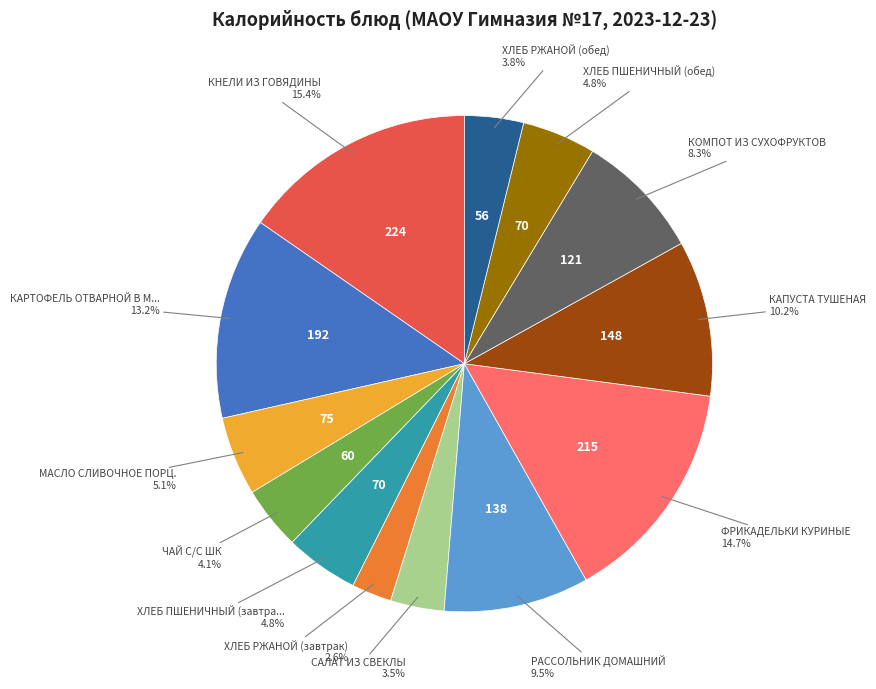

Does any single category account for the majority?

No